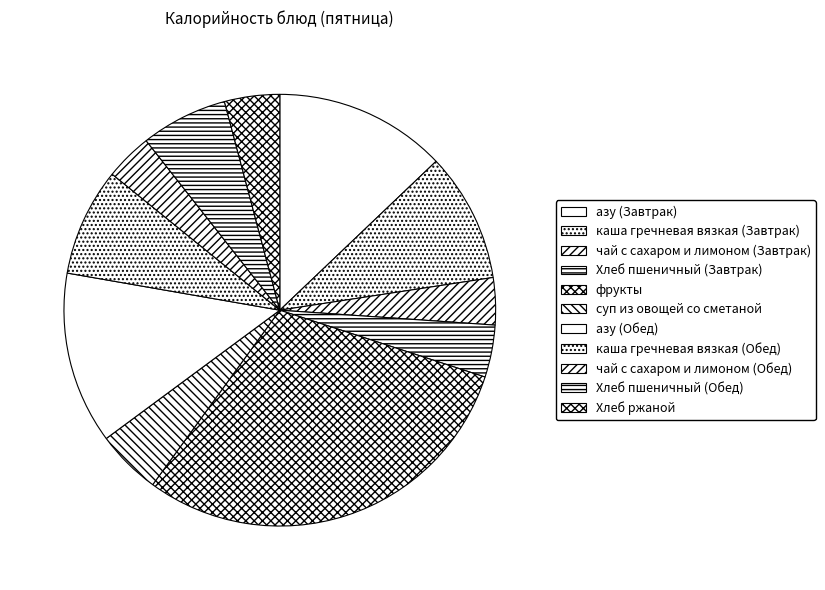

What portion of the pie excludes суп из овощей со сметаной?

95.2%